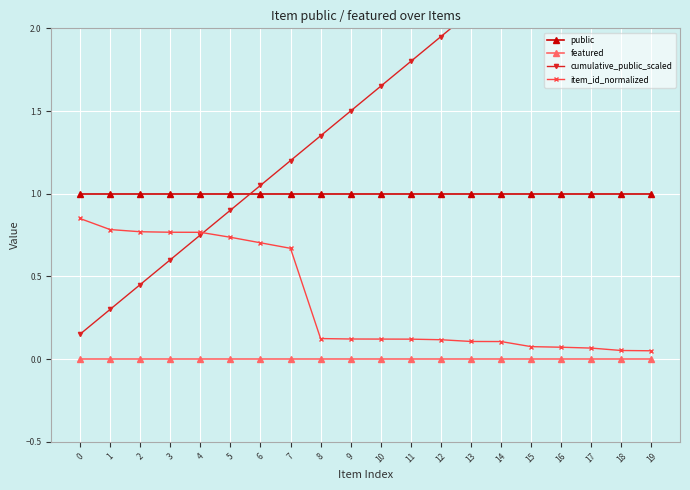

Reading left to right, extract all data points from this chart.

public: 1.0	1.0	1.0	1.0	1.0	1.0	1.0	1.0	1.0	1.0	1.0	1.0	1.0	1.0	1.0	1.0	1.0	1.0	1.0	1.0
featured: 0.0	0.0	0.0	0.0	0.0	0.0	0.0	0.0	0.0	0.0	0.0	0.0	0.0	0.0	0.0	0.0	0.0	0.0	0.0	0.0
cumulative_public_scaled: 0.1	0.3	0.4	0.6	0.8	0.9	1.1	1.2	1.3	1.5	1.6	1.8	1.9	2.1	2.2	2.4	2.5	2.7	2.9	3.0
item_id_normalized: 0.9	0.8	0.8	0.8	0.8	0.7	0.7	0.7	0.1	0.1	0.1	0.1	0.1	0.1	0.1	0.1	0.1	0.1	0.1	0.1